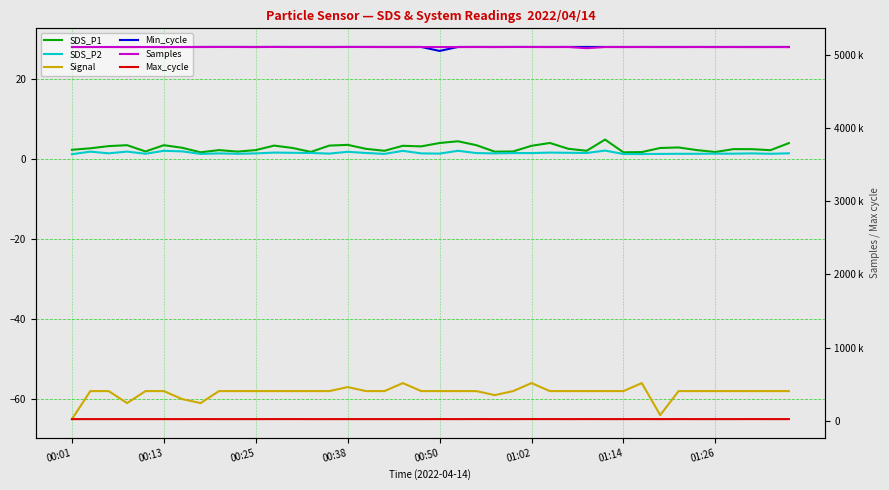

What is the sum of the Min_cycle values at 21 and 01:02?

56.0